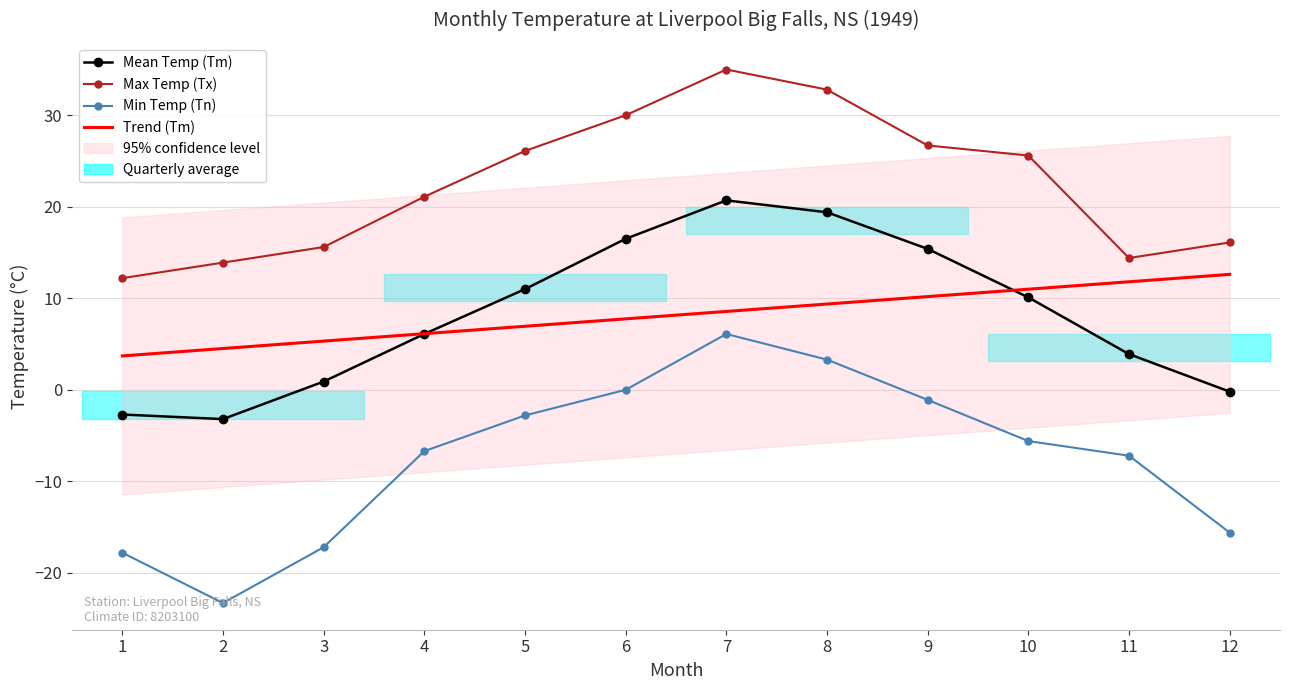

Reading left to right, list all the values displayed in this chart.

Mean Temp (Tm): -2.7	-3.2	0.9	6.1	11.0	16.5	20.7	19.4	15.4	10.1	3.9	-0.2
Max Temp (Tx): 12.2	13.9	15.6	21.1	26.1	30.0	35.0	32.8	26.7	25.6	14.4	16.1
Min Temp (Tn): -17.8	-23.3	-17.2	-6.7	-2.8	0.0	6.1	3.3	-1.1	-5.6	-7.2	-15.6
Trend (Tm): 3.7	4.5	5.3	6.1	6.9	7.8	8.6	9.4	10.2	11.0	11.8	12.6